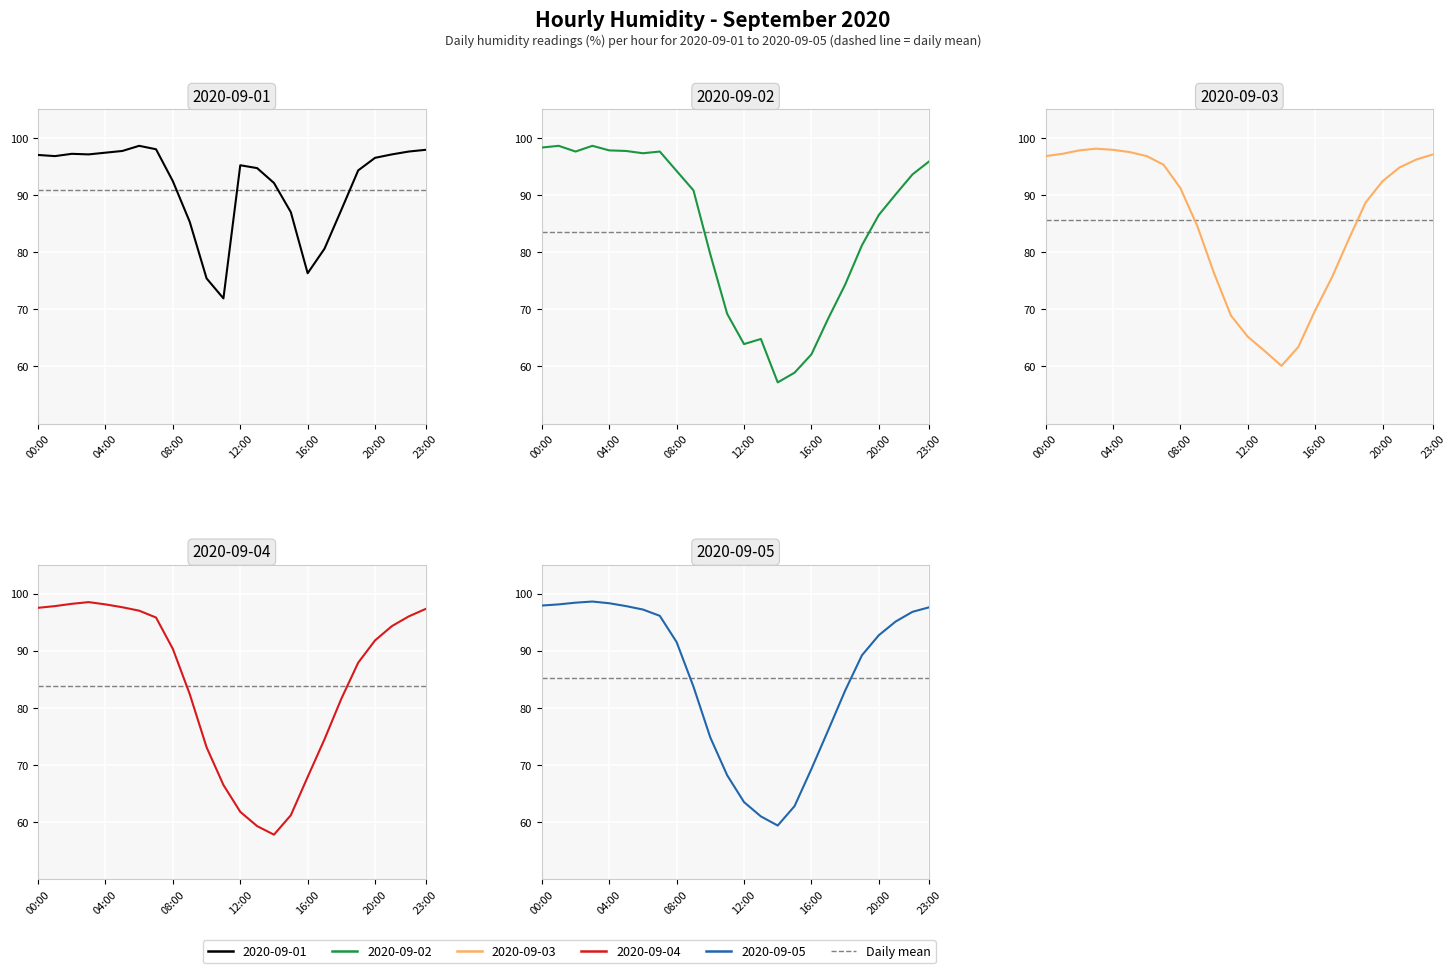

After their last crossing, which series has the higher values: 2020-09-02 or 2020-09-03?

2020-09-03